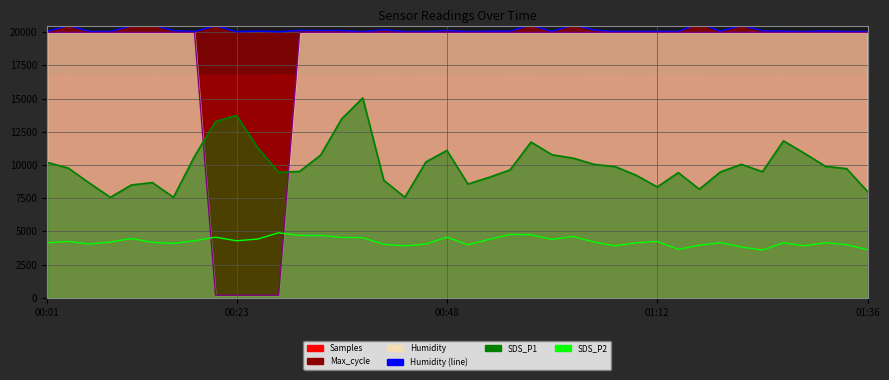

What is the difference between the maximum and minimum values in the SDS_P1 series?

7480.0